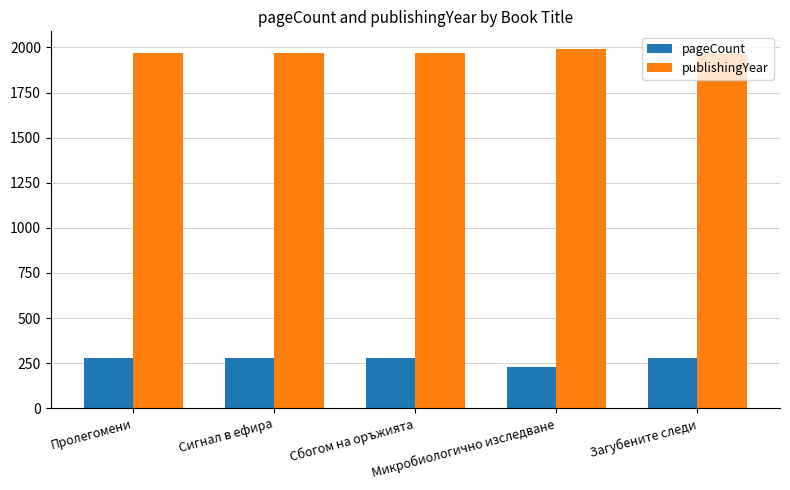

How many categories are shown in the chart?

5